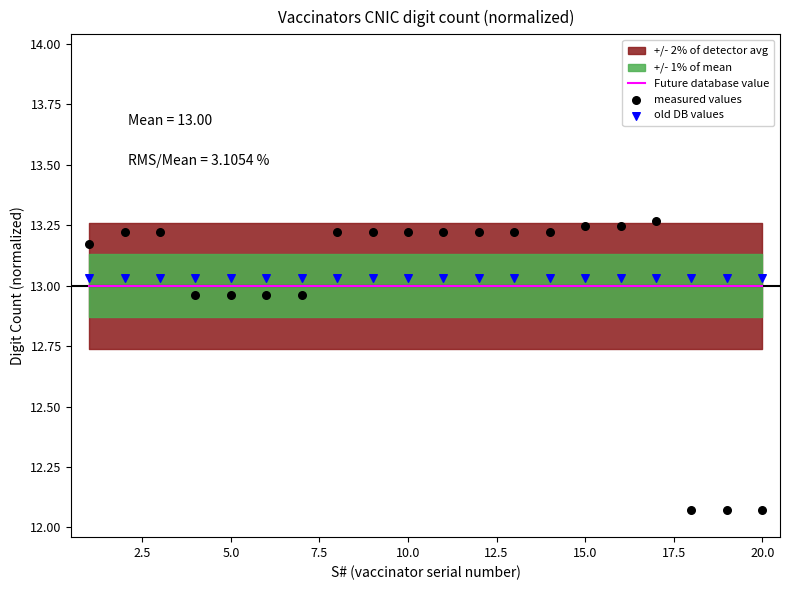

Which series has the largest Y range (max minus min)?

measured values